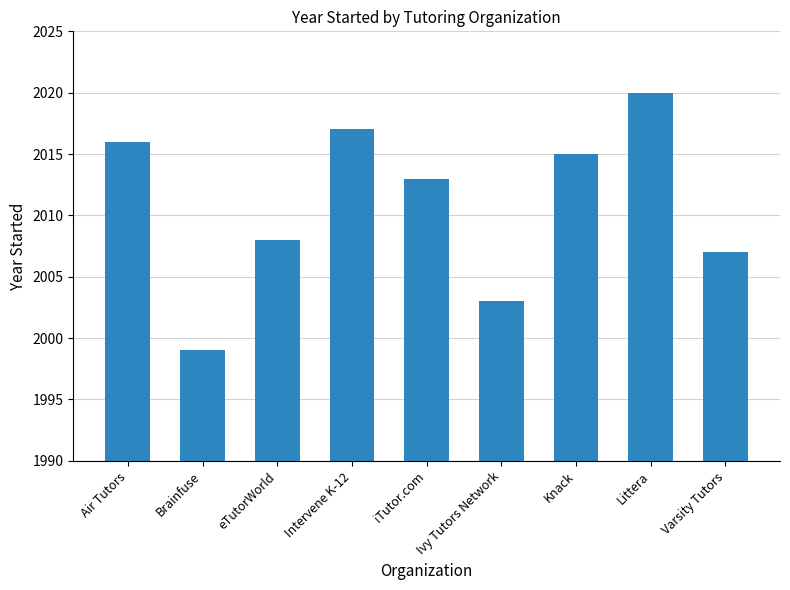

True or false: the data shows 2013 at iTutor.com.

True